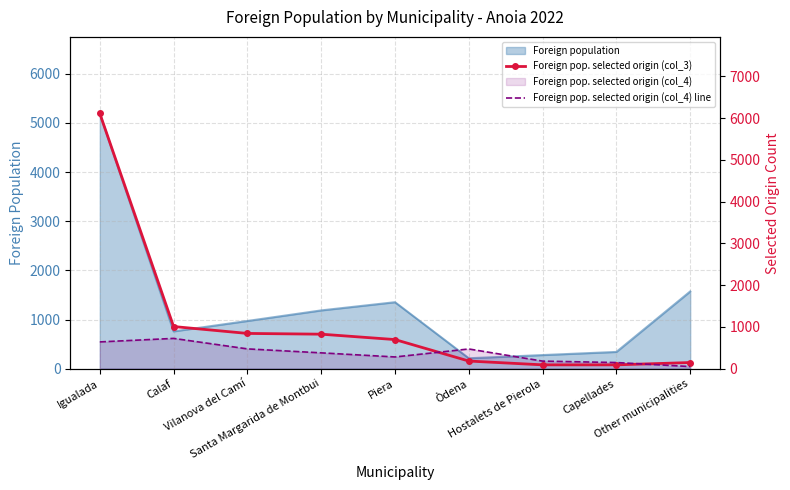

Between Santa Margarida de Montbui and Other municipalities, which series saw the biggest shift?

Foreign pop. selected origin (col_3)